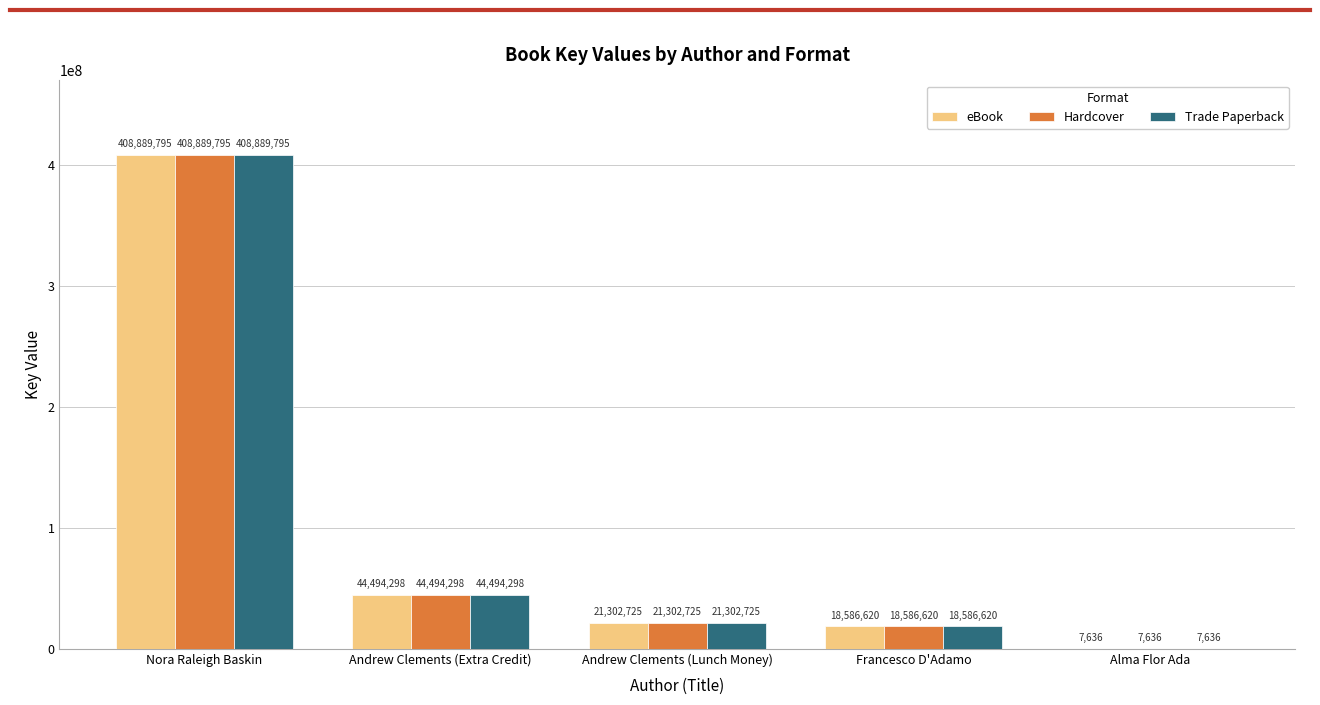

What is the total value across all series at Alma Flor Ada?

22908